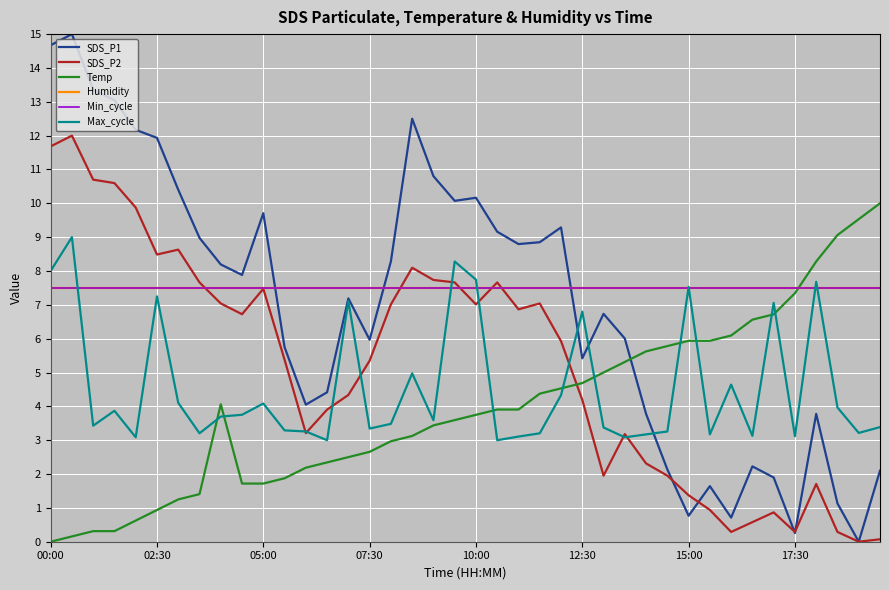

True or false: Temp and SDS_P1 intersect in this chart.

True